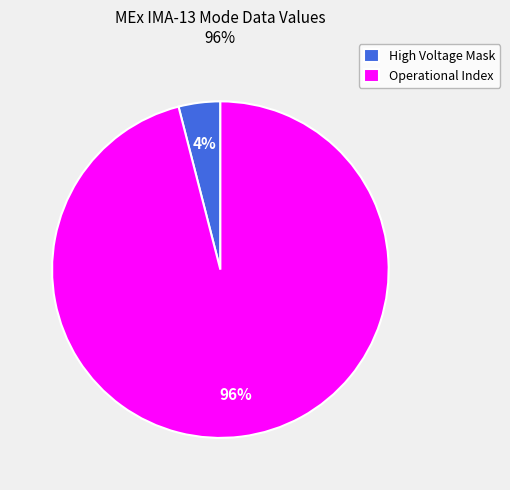

What is the largest slice in the pie chart?

Operational Index